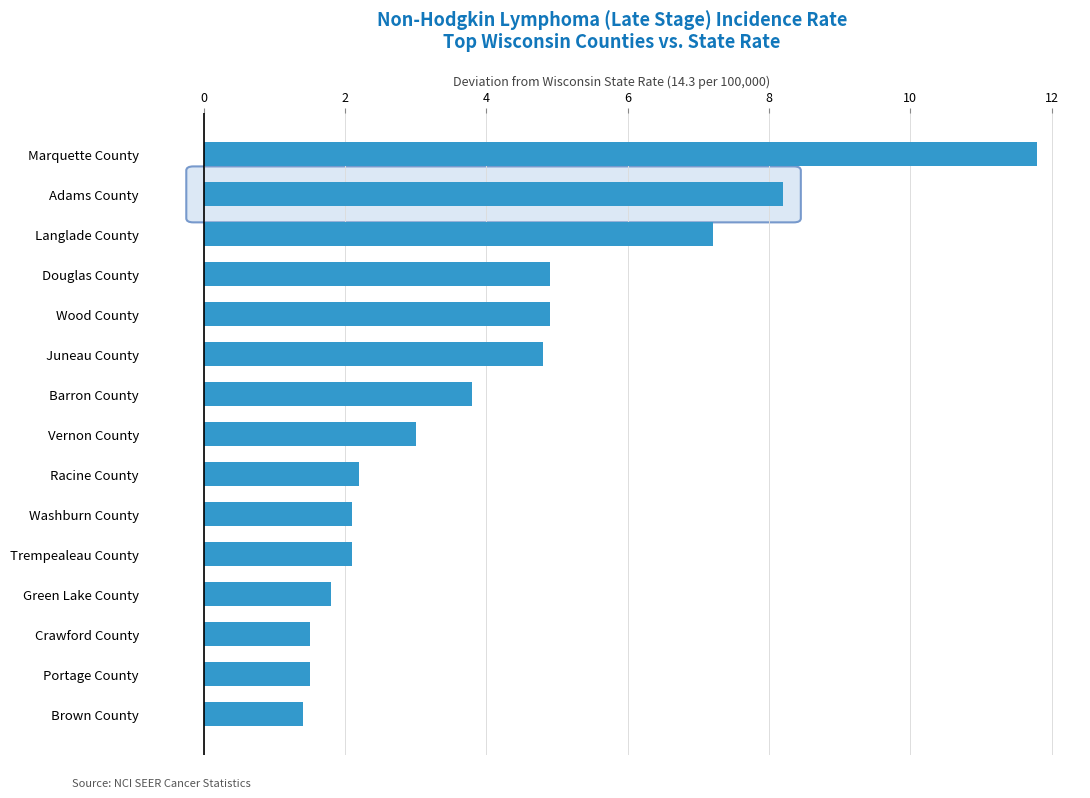

What is the greatest value displayed?

11.8